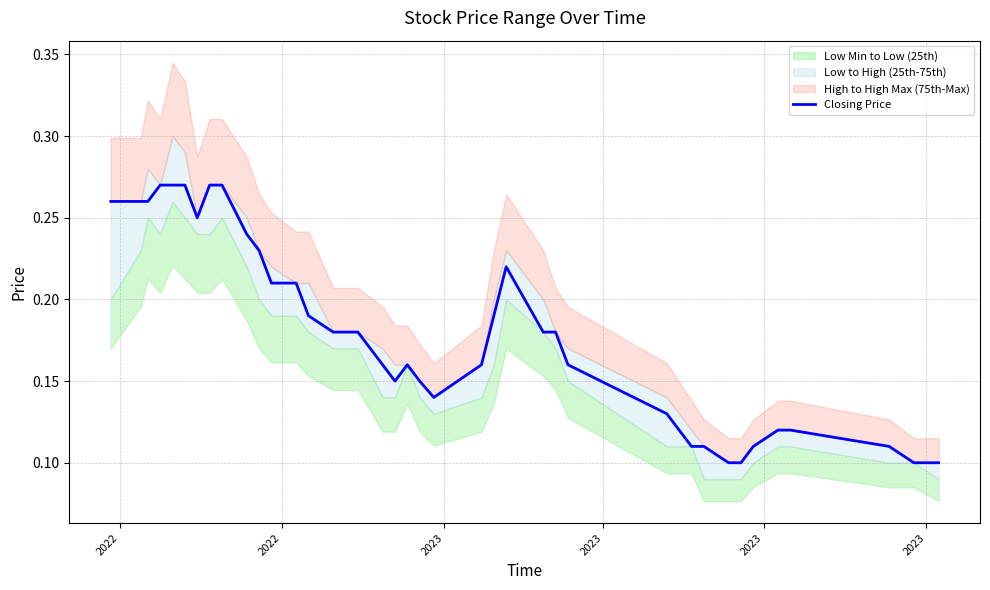

True or false: the data shows 0.3 at 12.

False